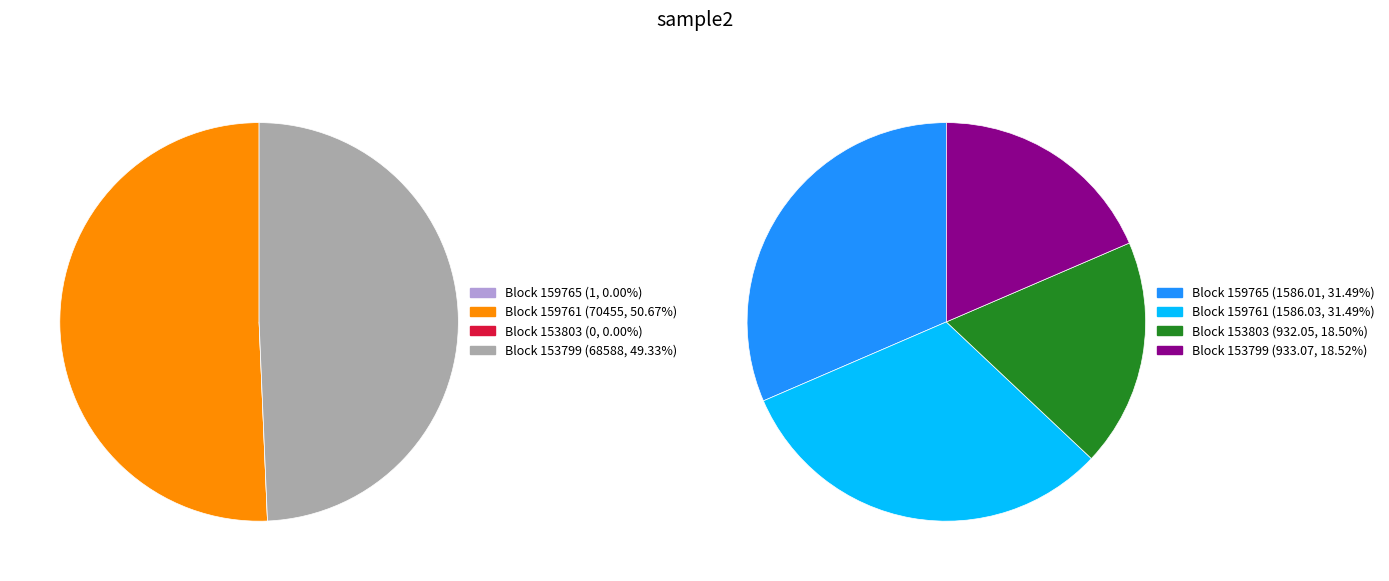

To the nearest percent, what is the average slice percentage?

25%